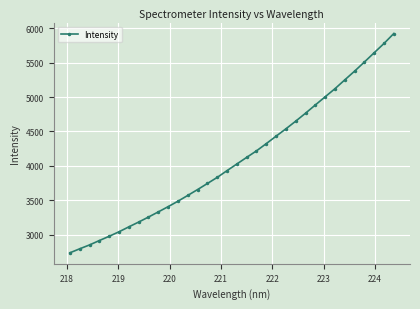

What is the value of the 18th point from the left?

4027.1